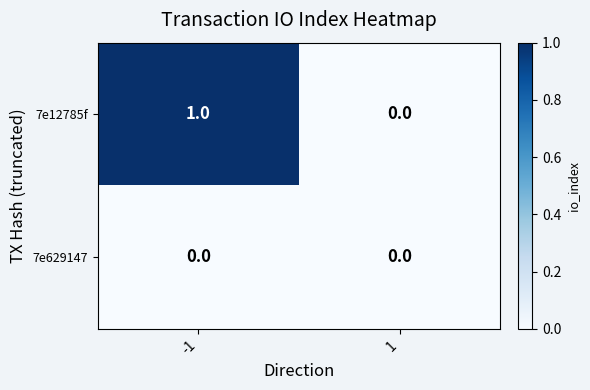

Reading left to right, what are all the values shown in this chart?

7e12785f: -1=1	1=0
7e629147: -1=0	1=0